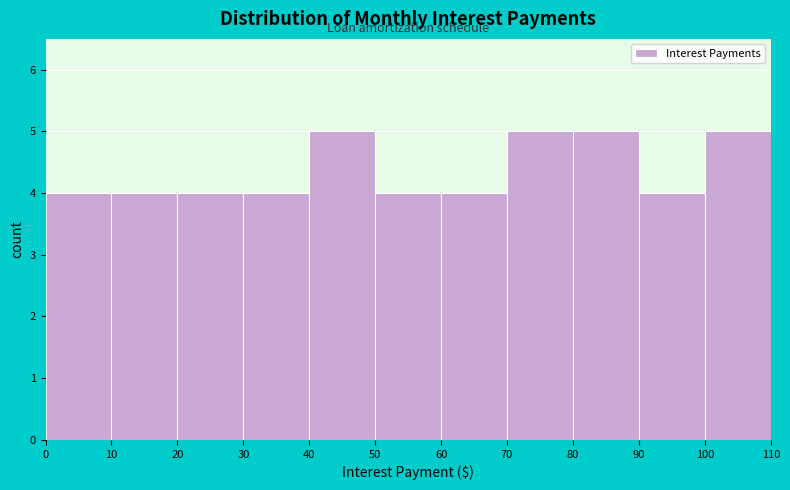

How tall is the bar that spans 80 to 90 on the x-axis? The values are not printed on the chart, so give them approximately, as read against the axis.

5